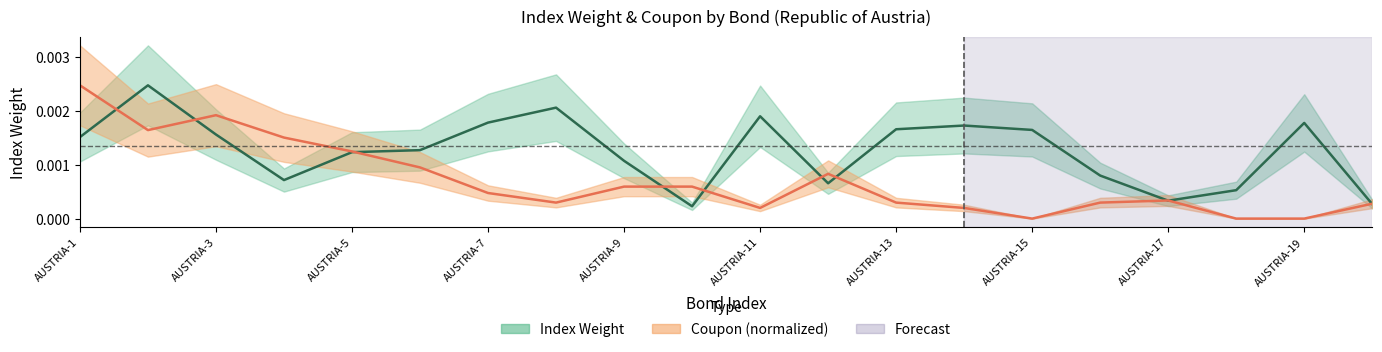

Which series has the largest total across all categories?

Index Weight